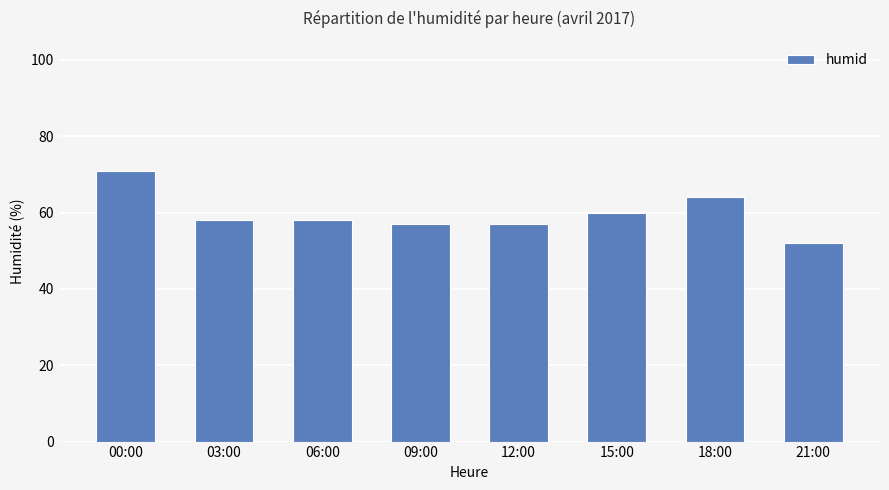

What is the change in value from 00:00 to 06:00?

-13